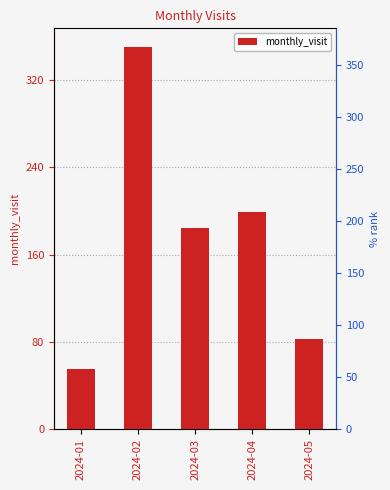

Reading left to right, transcribe all the data shown in this chart.

55	350	184	199	83